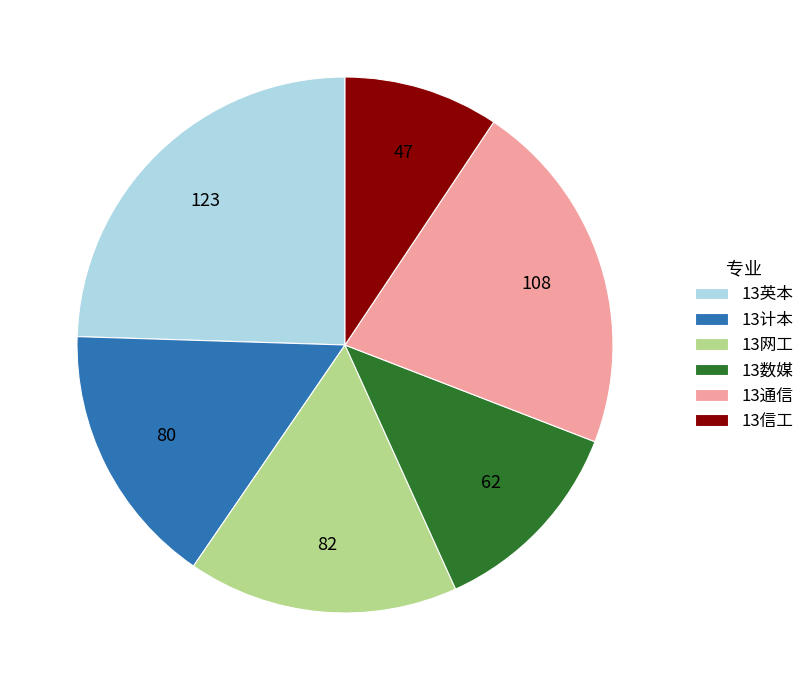

The 13数媒 slice represents 25% of the pie. True or false?

False